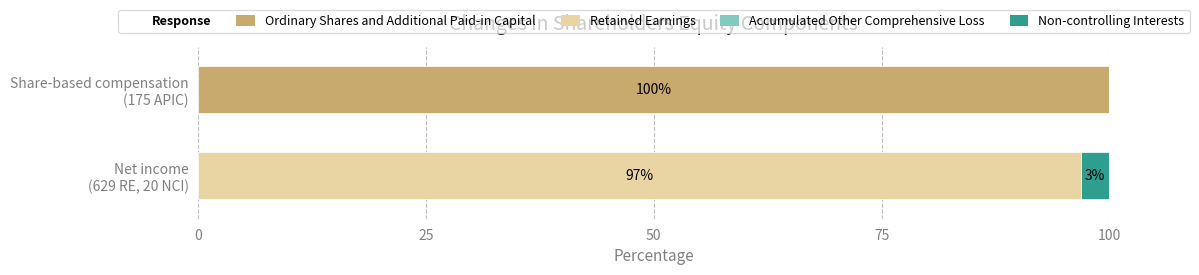

What is the maximum value for Ordinary Shares and Additional Paid-in Capital?

100.0